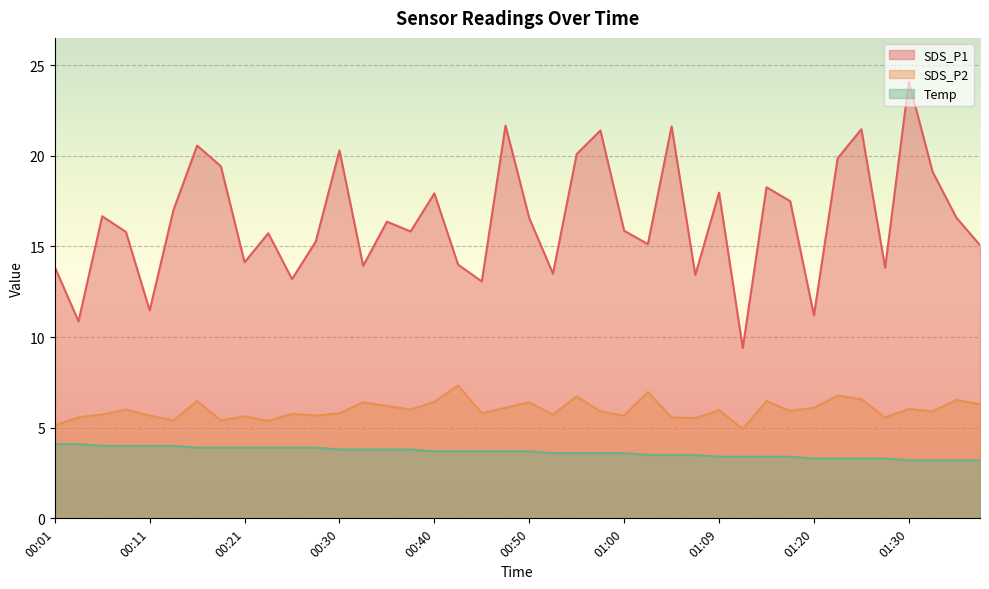

Is it true that SDS_P2 equals 5.4 at 00:18?

True